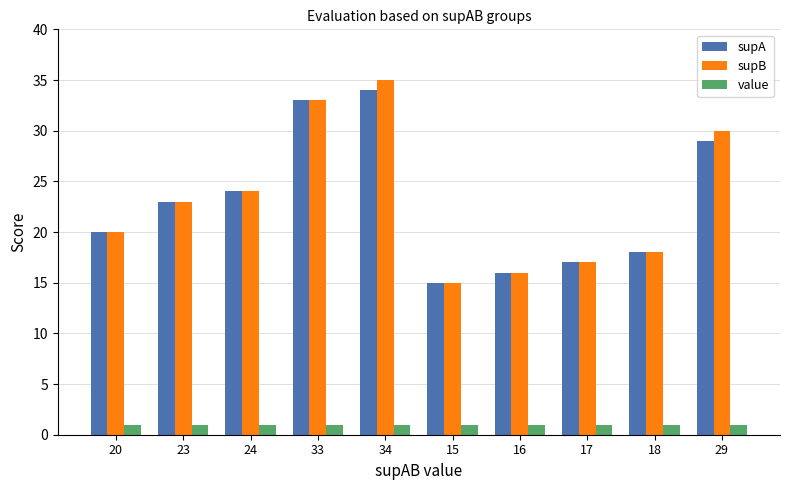

Which series has the largest range (max minus min)?

supB